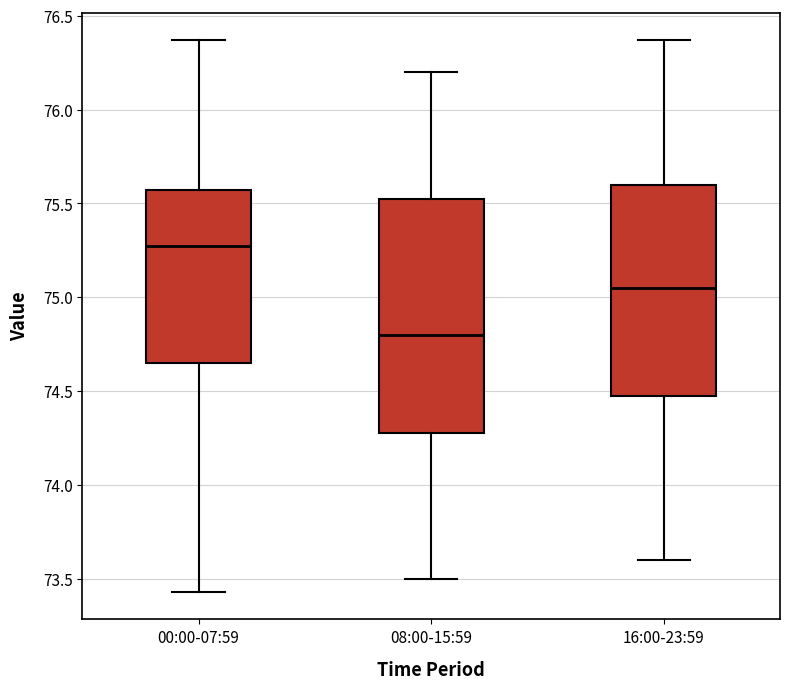

Where is the lower edge of the box for 00:00-07:59 on the y-axis? The values are not printed on the chart, so give them approximately, as read against the axis.

74.65